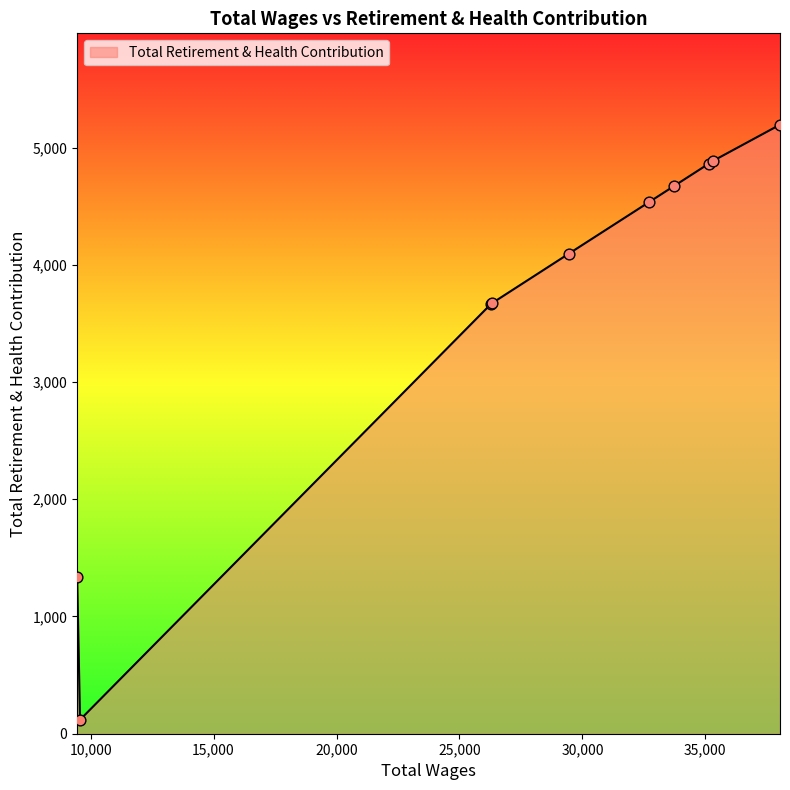

What is the greatest value displayed?

5195